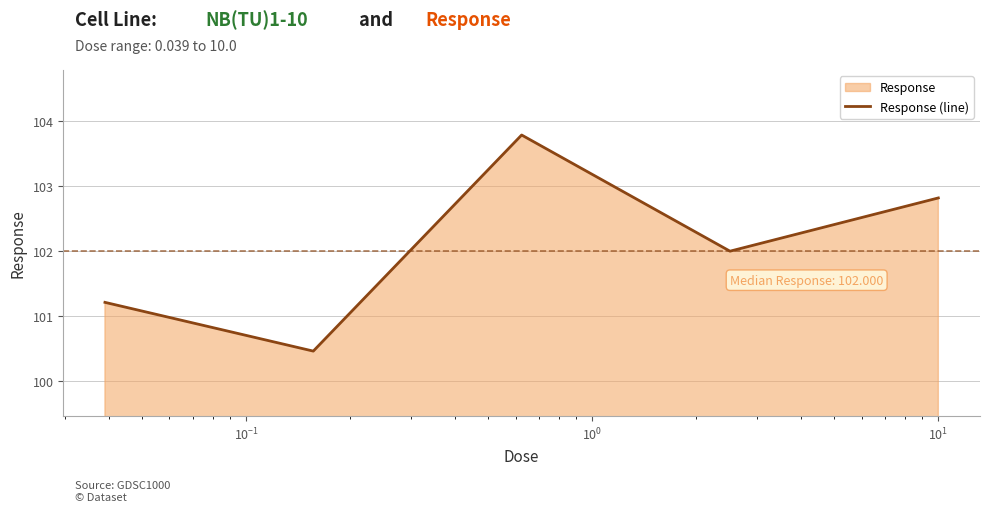

What is the difference between the maximum and minimum values?

3.3